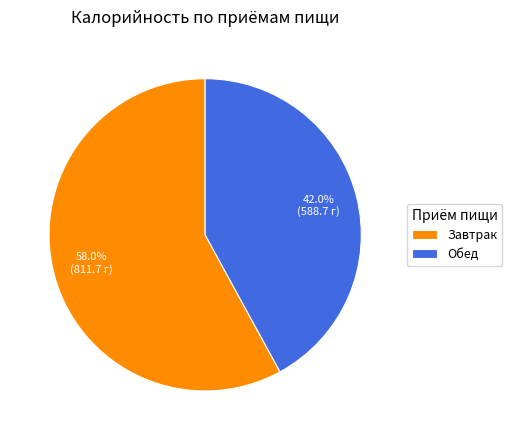

Combined, what portion of the pie is Завтрак and Обед?

100.0%